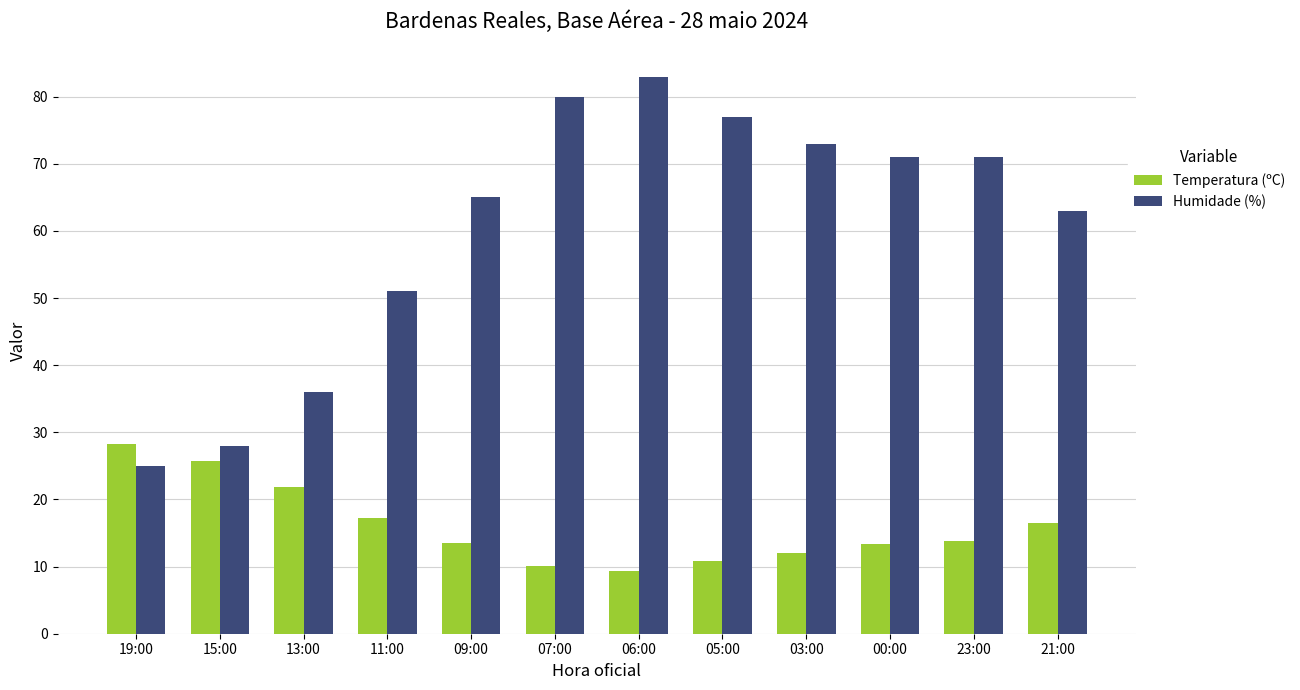

The value of Temperatura (ºC) at 11:00 is 31.0. True or false?

False